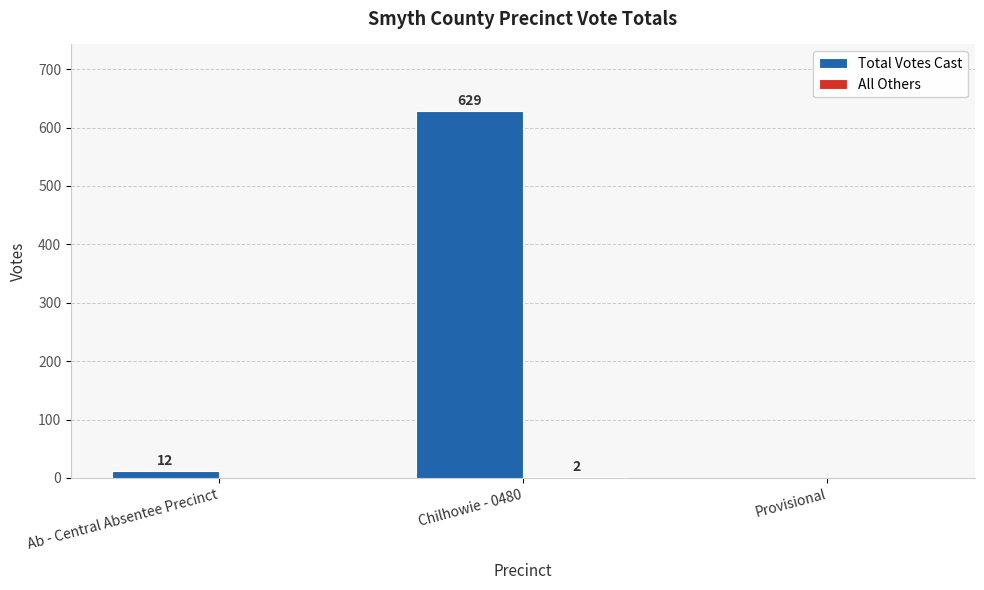

Which series has the largest total across all categories?

Total Votes Cast